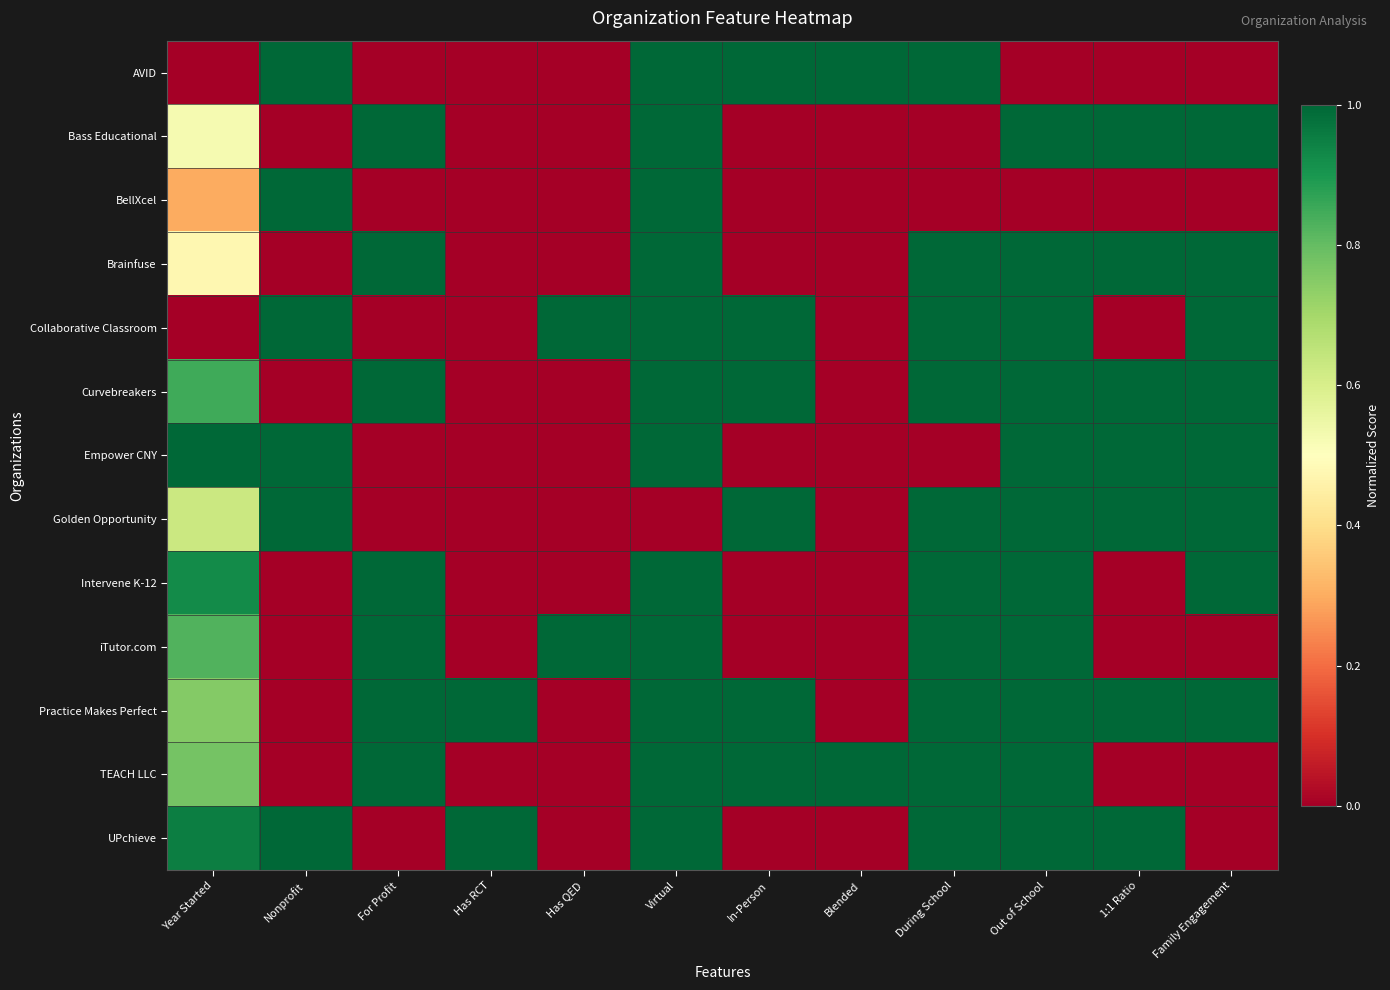

What is the difference between the highest and lowest values at Nonprofit?

1.0